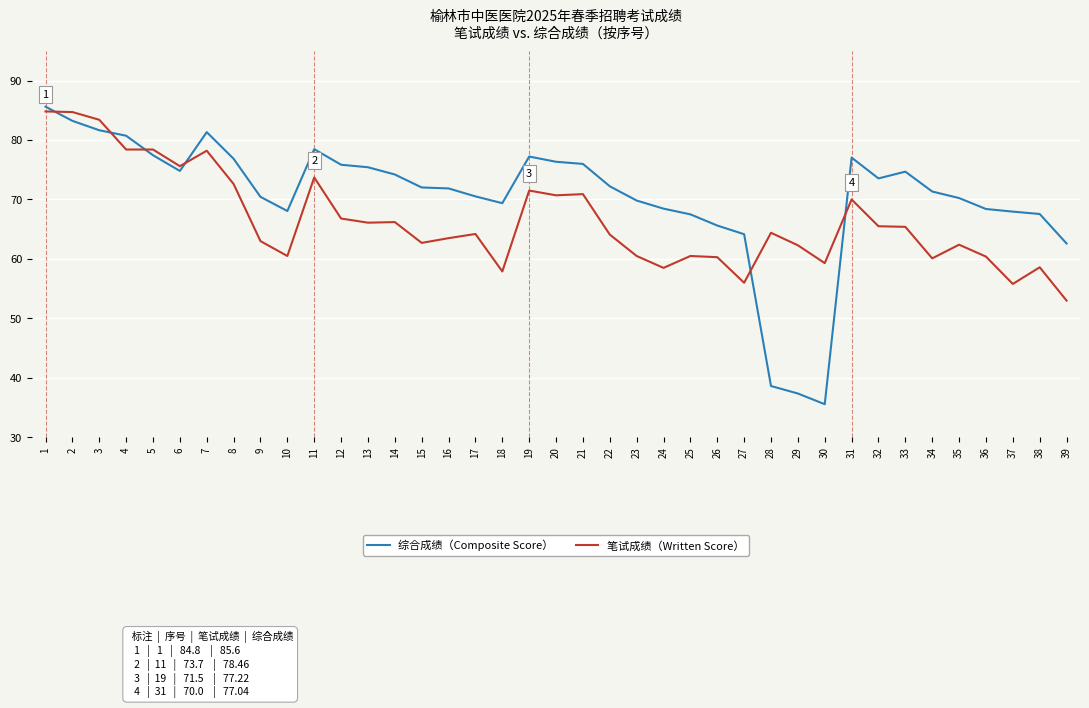

How many distinct data groups are displayed?

2